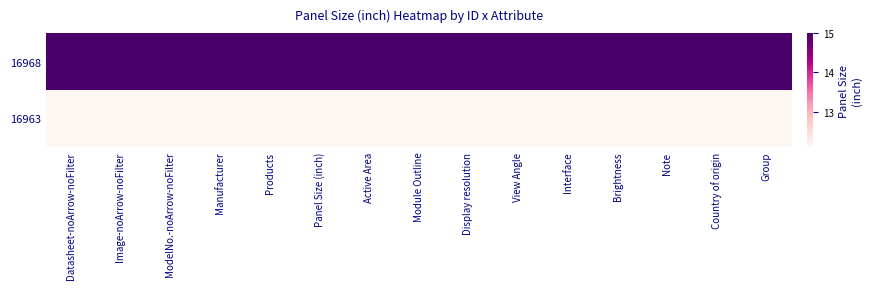

Reading left to right, list all the values displayed in this chart.

16968: Datasheet-noArrow-noFilter=15.0	Image-noArrow-noFilter=15.0	ModelNo.-noArrow-noFilter=15.0	Manufacturer=15.0	Products=15.0	Panel Size (inch)=15.0	Active Area=15.0	Module Outline=15.0	Display resolution=15.0	View Angle=15.0	Interface=15.0	Brightness=15.0	Note=15.0	Country of origin=15.0	Group=15.0
16963: Datasheet-noArrow-noFilter=12.1	Image-noArrow-noFilter=12.1	ModelNo.-noArrow-noFilter=12.1	Manufacturer=12.1	Products=12.1	Panel Size (inch)=12.1	Active Area=12.1	Module Outline=12.1	Display resolution=12.1	View Angle=12.1	Interface=12.1	Brightness=12.1	Note=12.1	Country of origin=12.1	Group=12.1